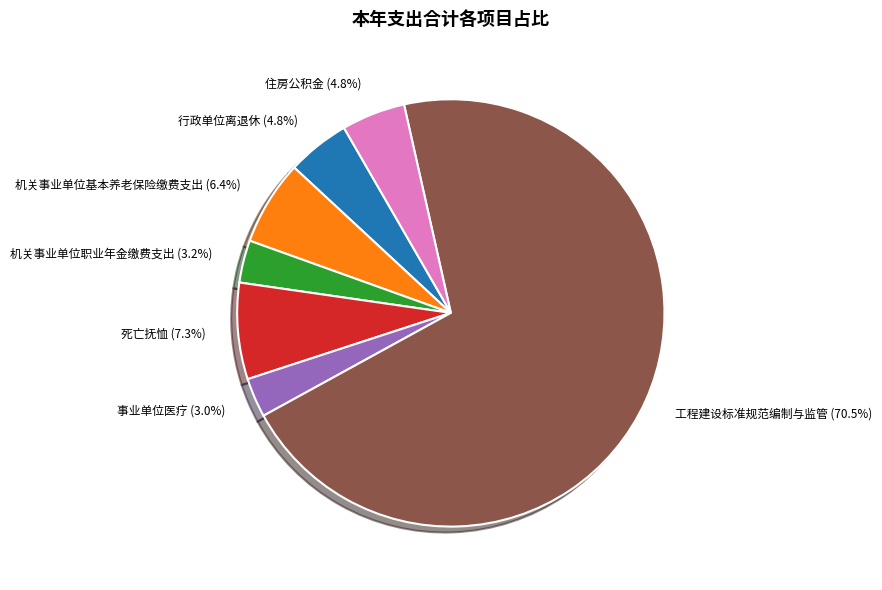

True or false: 机关事业单位基本养老保险缴费支出 accounts for 1% of the total.

False